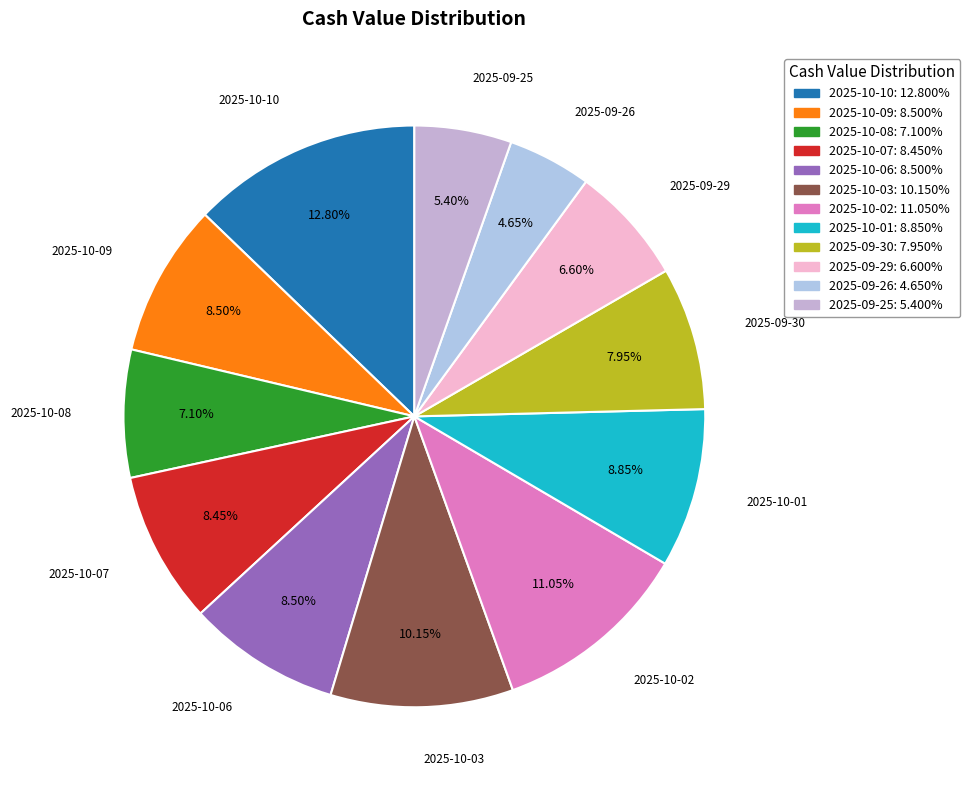

To the nearest percent, what is the difference between the 2025-09-25 and 2025-09-26 slice percentages?

1%